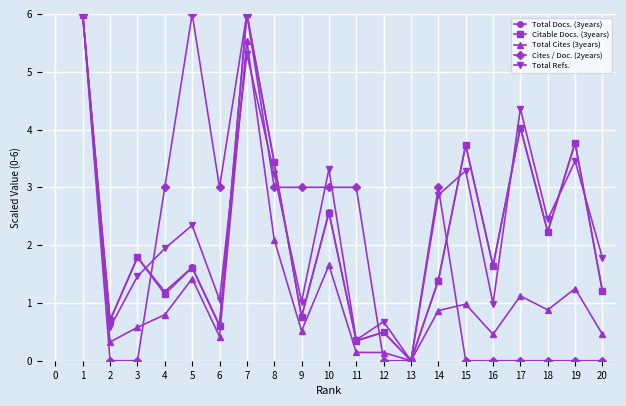

True or false: Total Docs. (3years) has more than 0 points higher than both neighbors.

True